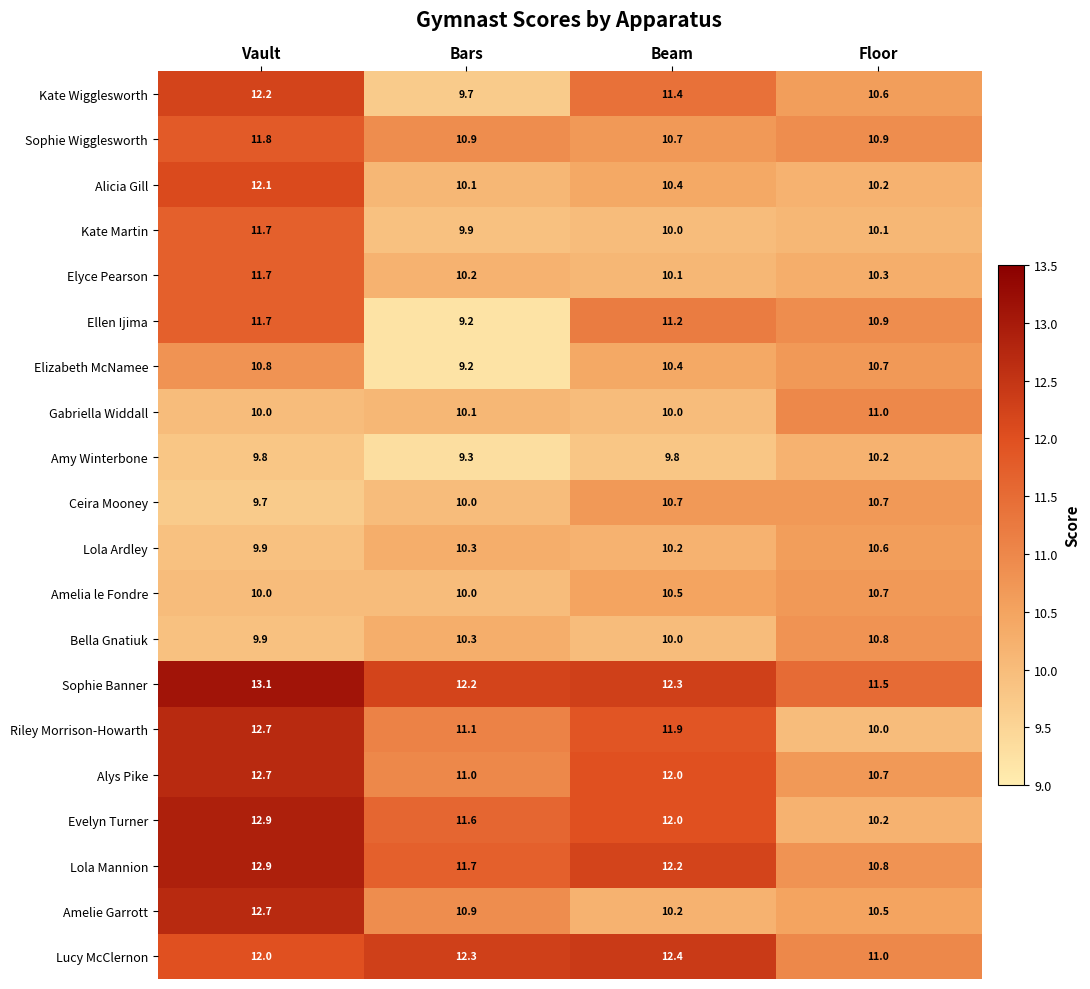

Rank the categories by Alys Pike value from lowest to highest.

Floor, Bars, Beam, Vault